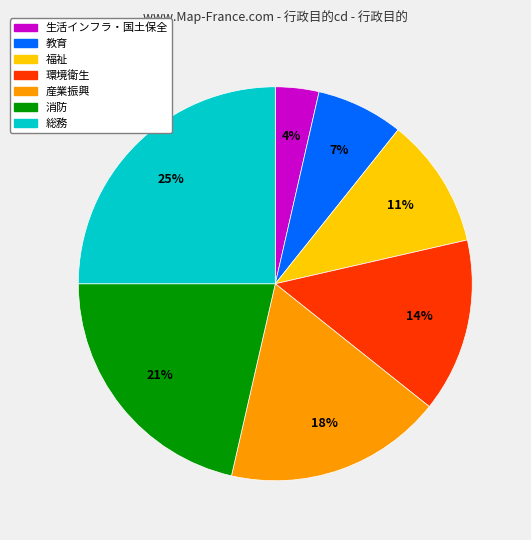

Which slice is the largest?

総務